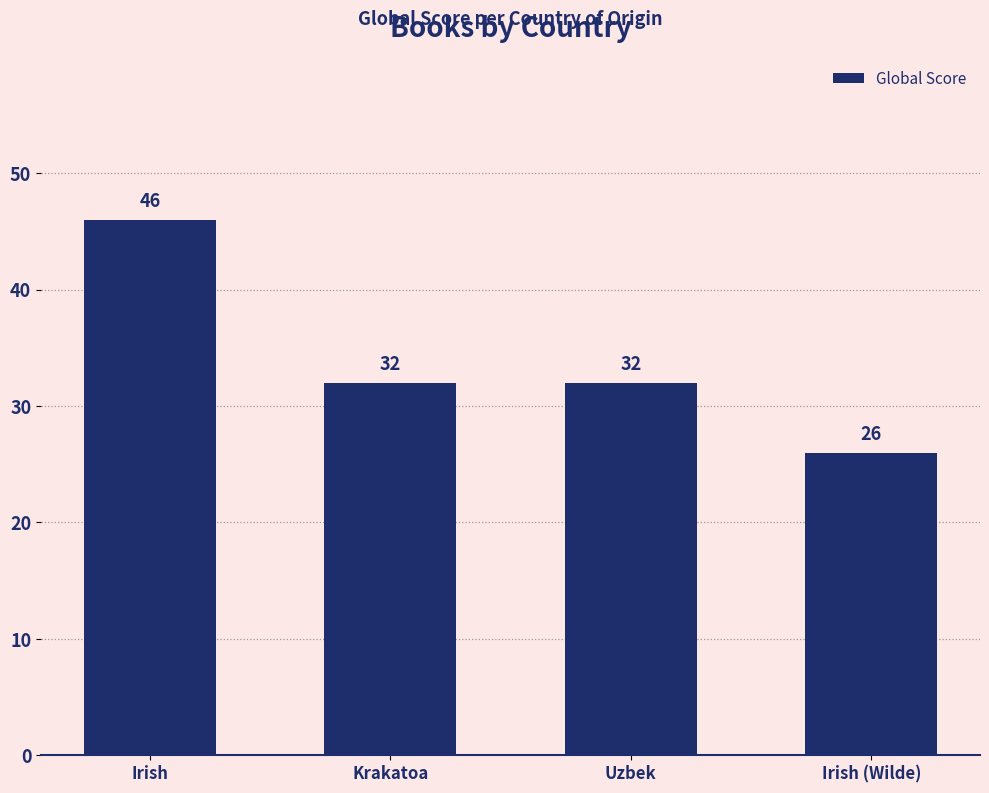

Is it true that the value at Uzbek is 53?

False